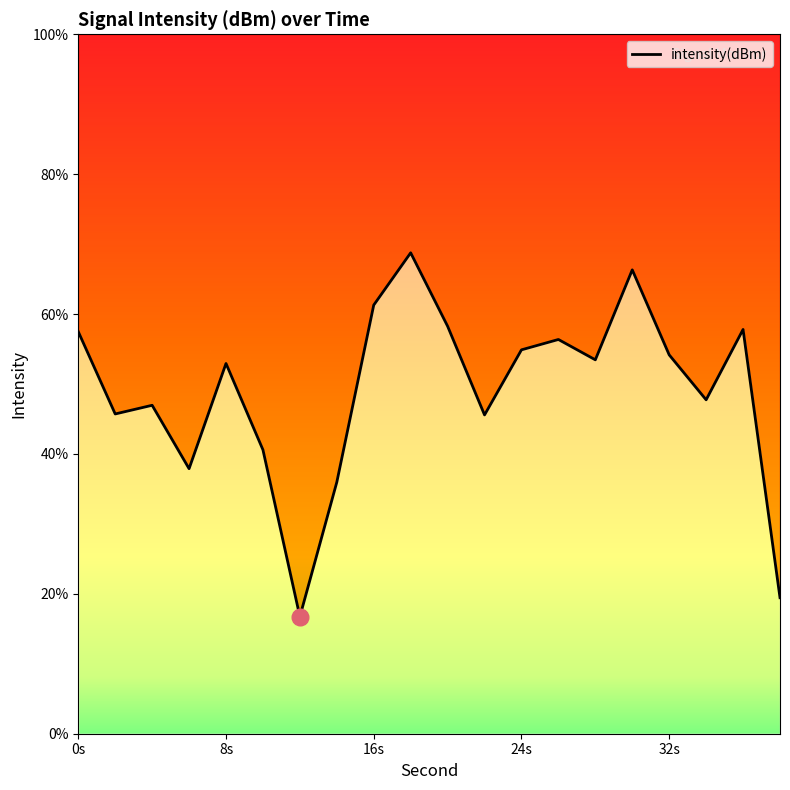

List the labels in order of value, smallest first.

12, 38, 14, 6, 10, 22, 2, 4, 34, 8, 28, 32, 24, 26, 0, 36, 20, 16, 30, 18